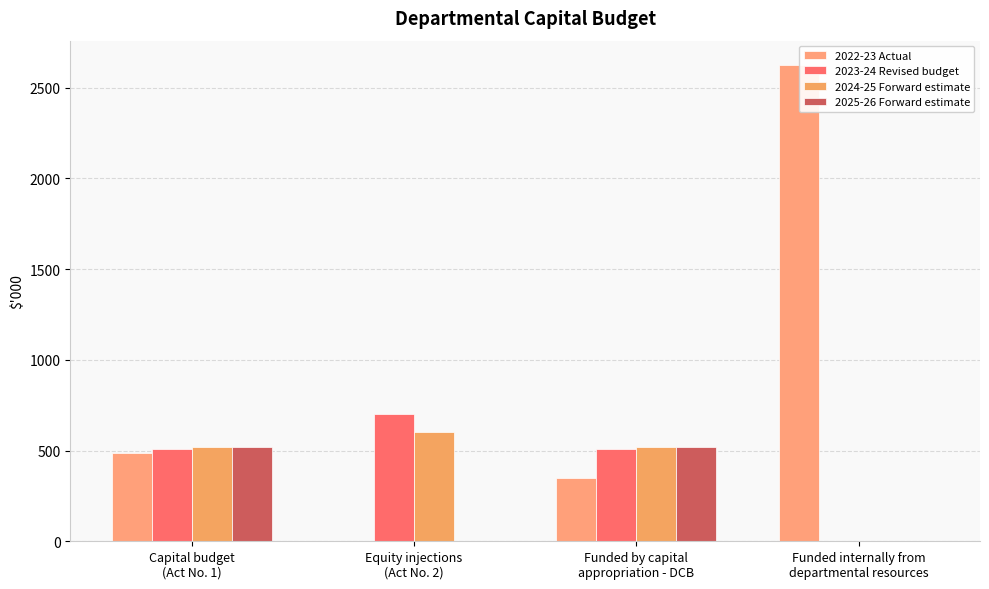

Between Capital budget
(Act No. 1) and Funded internally from
departmental resources, which series saw the biggest shift?

2022-23 Actual